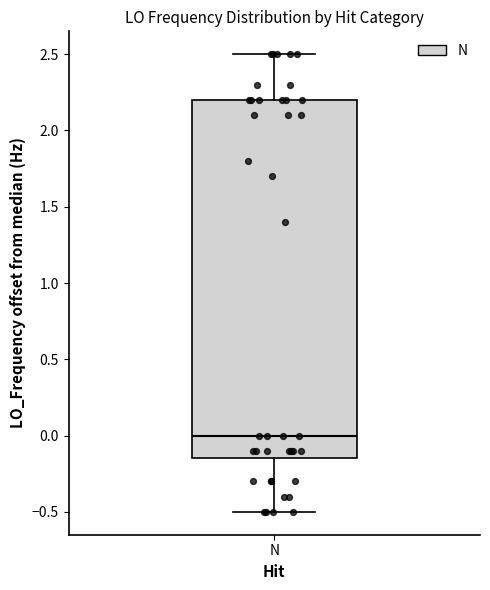

Where is the upper edge of the box for N on the y-axis? The values are not printed on the chart, so give them approximately, as read against the axis.

2.20